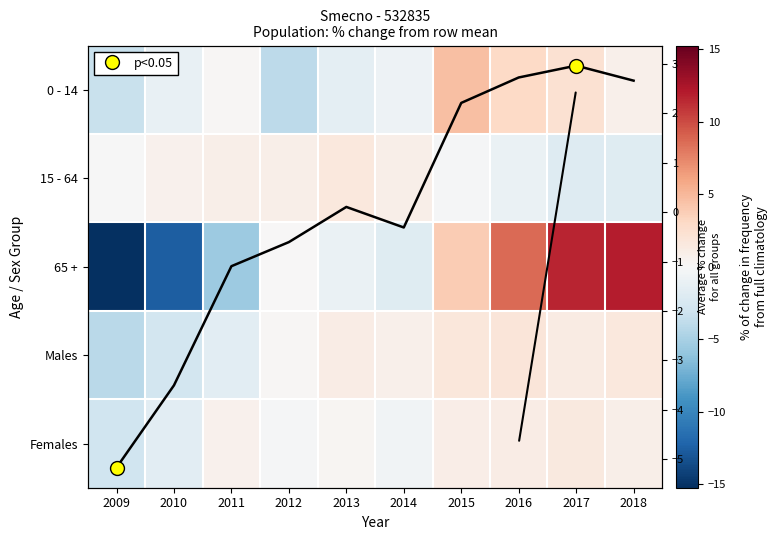

What is the difference between the highest and lowest values at 2014?

2.7